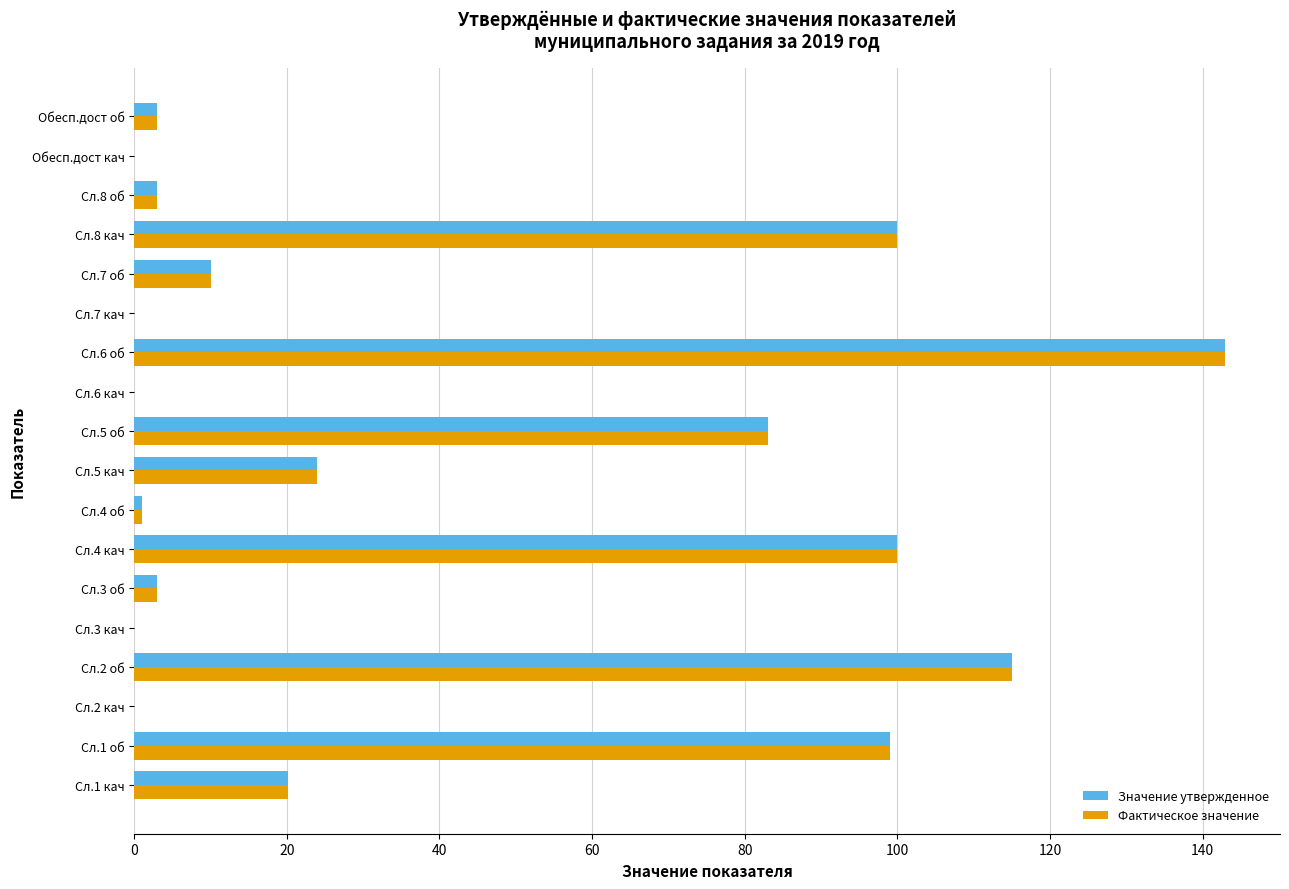

How many series are shown in this chart?

2